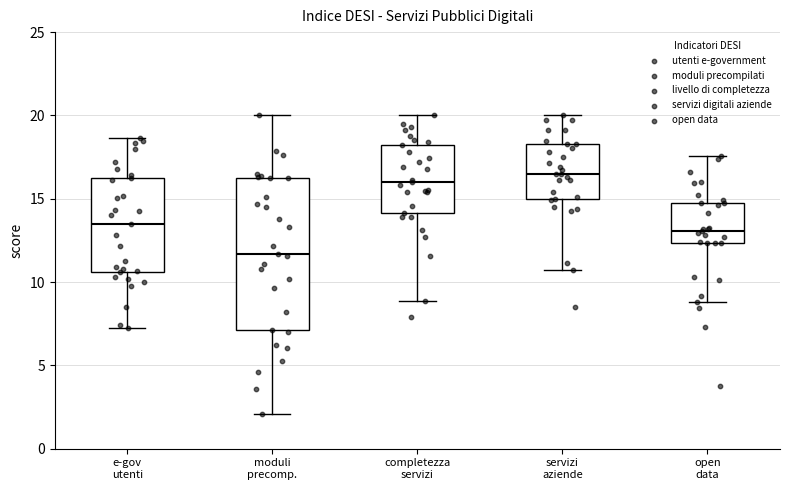

Reading left to right, read every box against the y-axis: the position of its median line, the range the box covers, and the ends of its whiskers. The values are not printed on the chart, so give them approximately, as read against the axis.

e-gov utenti: median 13.5, box 10.5 to 16.0, whiskers 7.0 to 18.5
moduli precomp.: median 11.5, box 7.0 to 16.0, whiskers 2.0 to 20.0
completezza servizi: median 16.0, box 14.0 to 18.0, whiskers 9.0 to 20.0
servizi aziende: median 16.5, box 15.0 to 18.5, whiskers 10.5 to 20.0
open data: median 13.0, box 12.5 to 14.5, whiskers 9.0 to 17.5